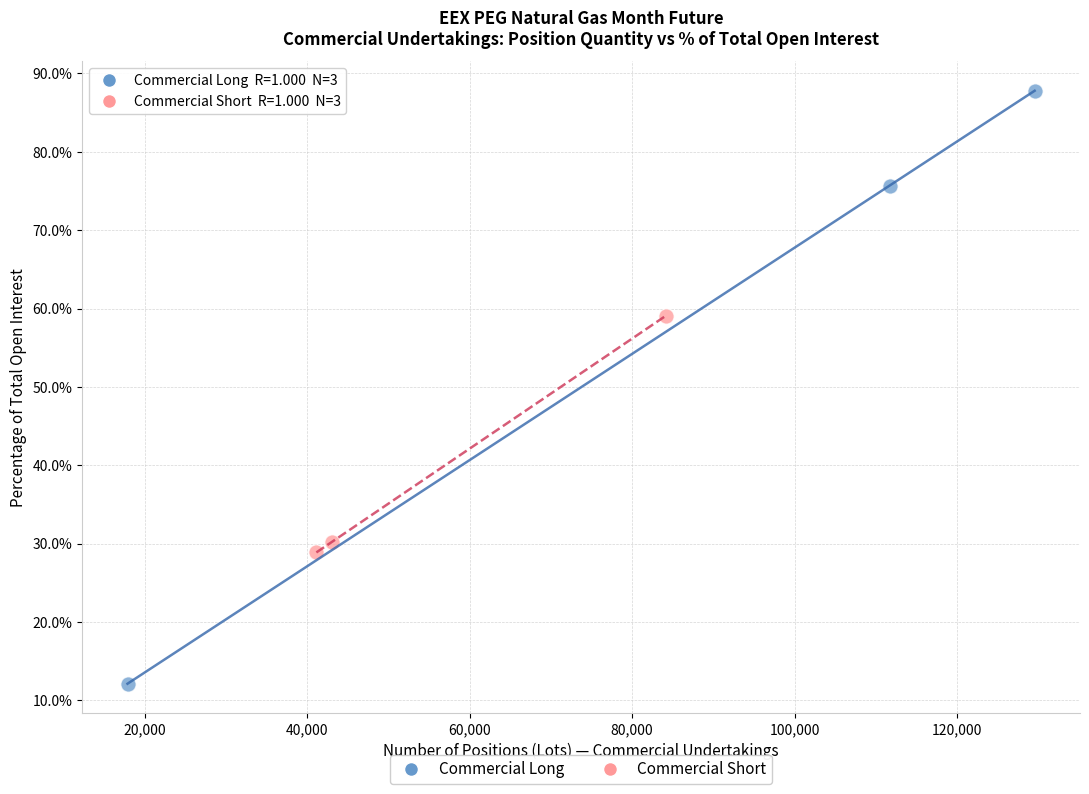

Which series contains the lowest Y value?

Commercial Long